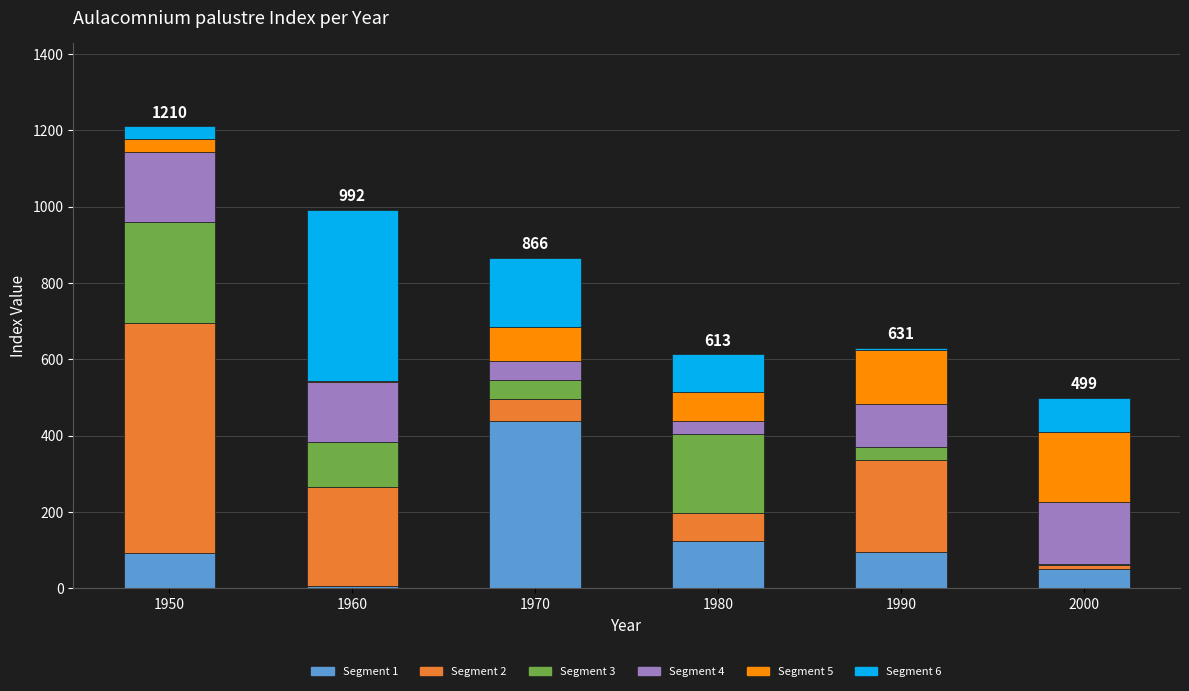

At which category is the sum across all series the highest?

1950